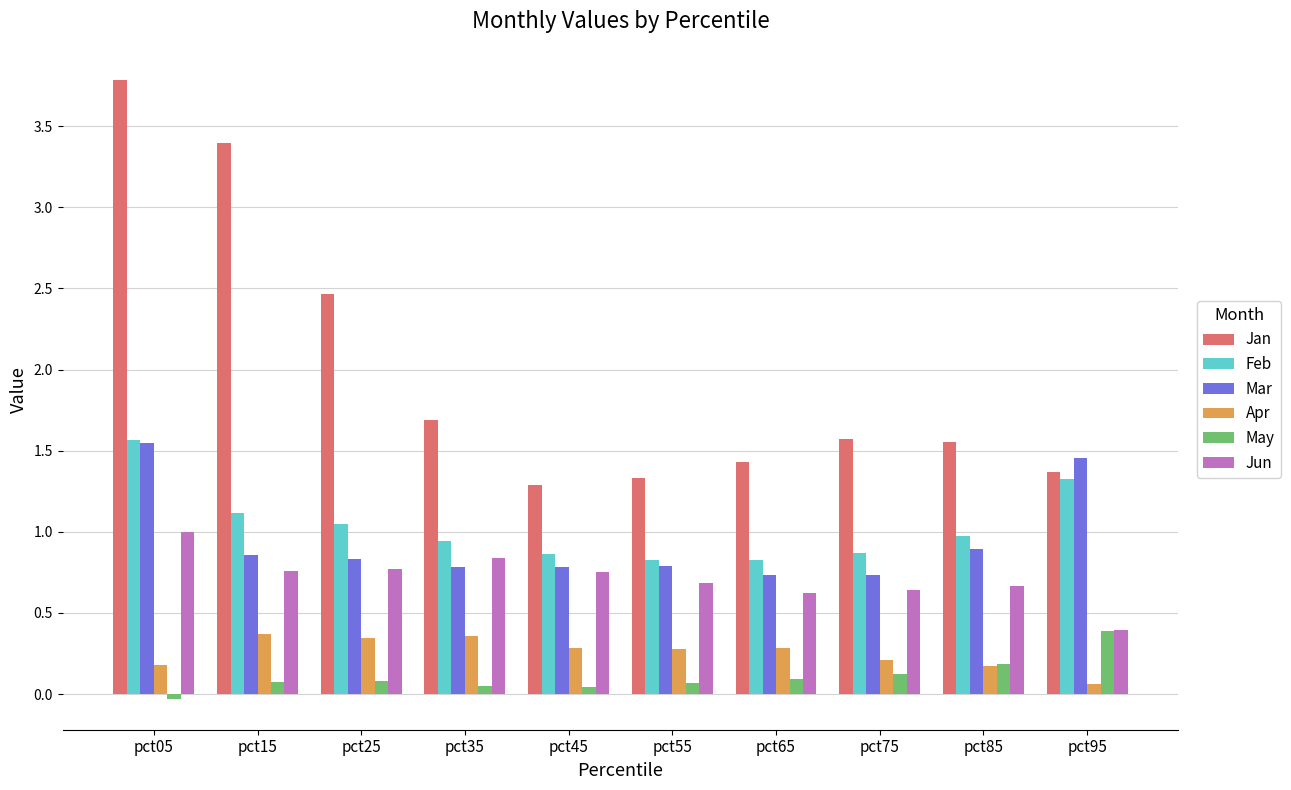

What is the average value of the Jan series?

2.0